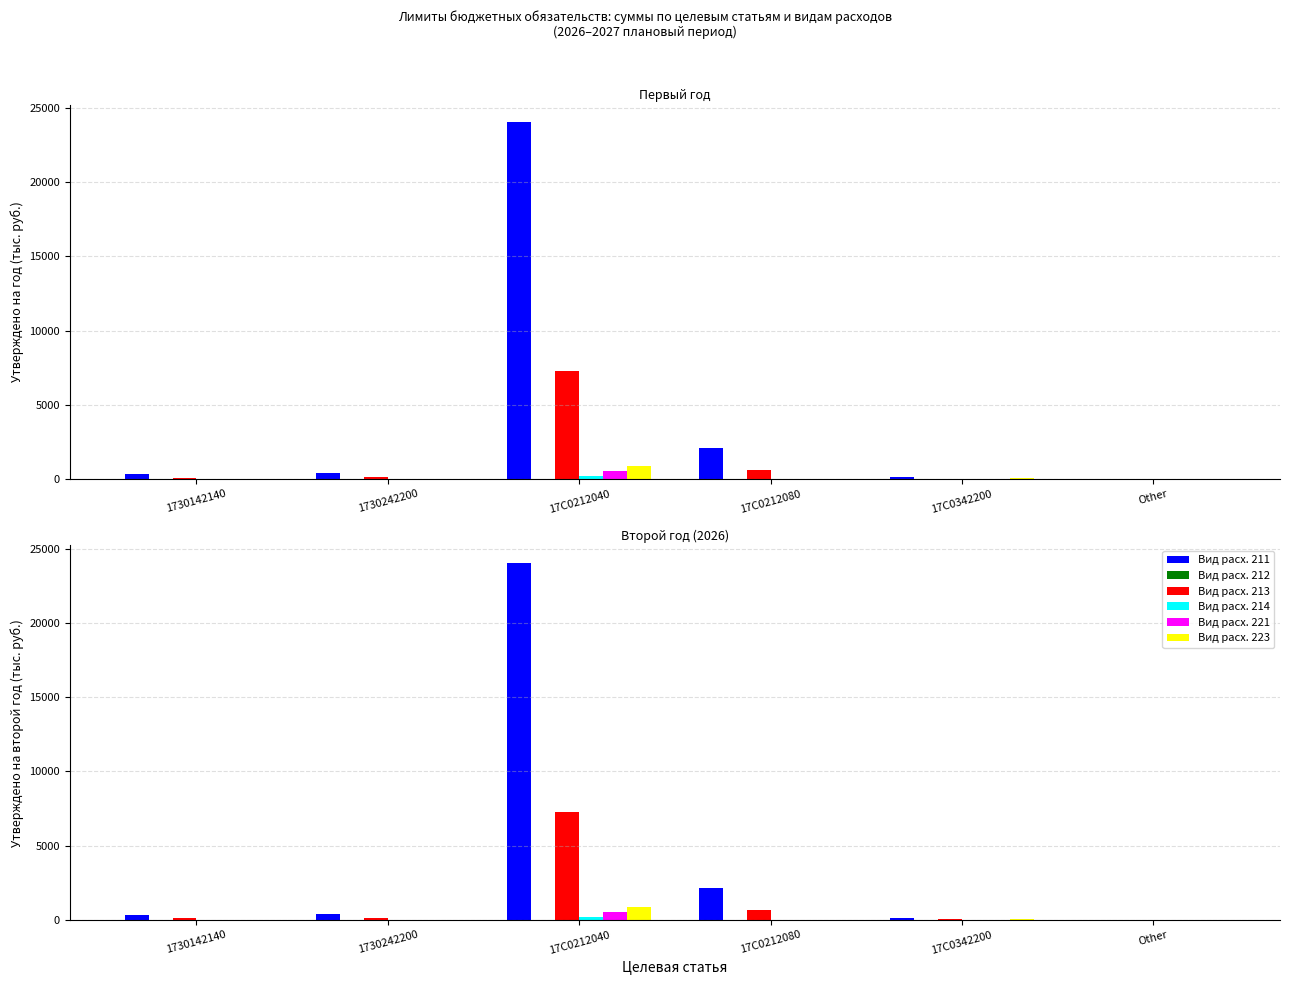

What is the label of the 3rd bar from the left?

17С0212040